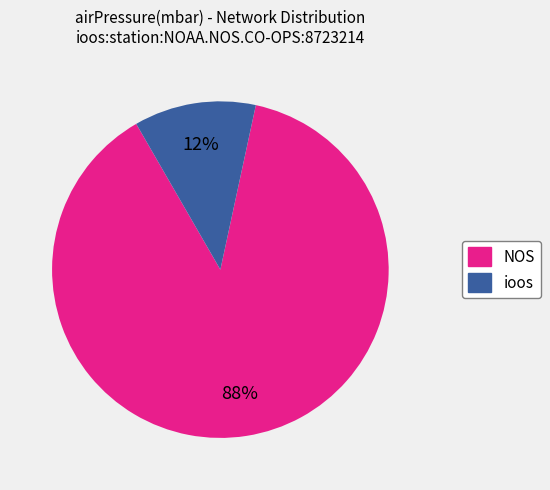

Does any single category account for the majority?

Yes